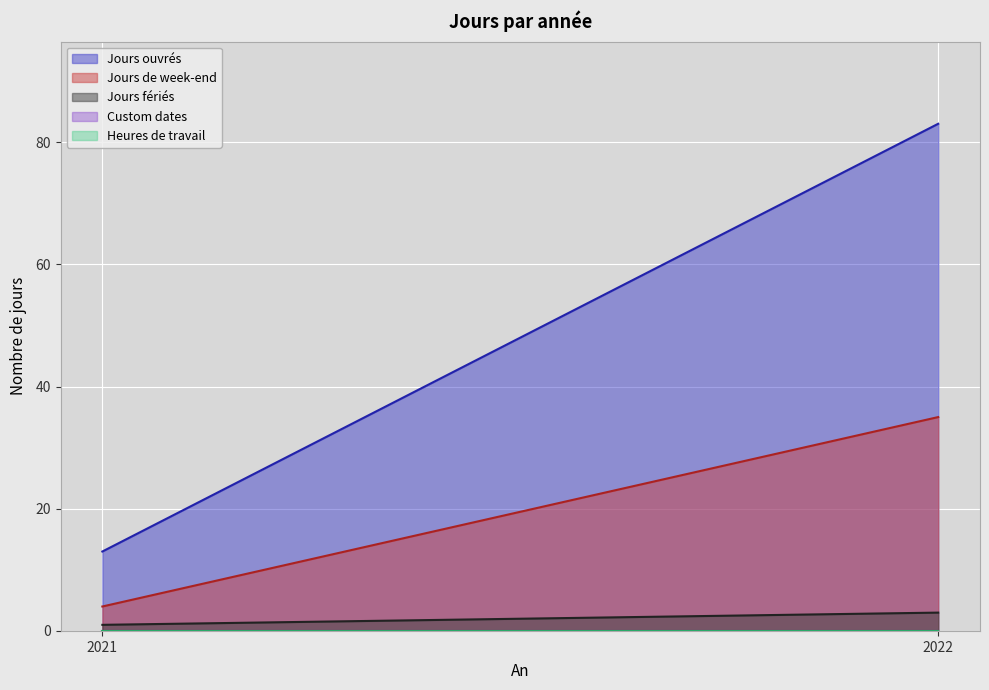

Reading left to right, what are all the values shown in this chart?

Jours ouvrés: 13	83
Jours de week-end: 4	35
Jours fériés: 1	3
Custom dates: 0	0
Heures de travail: 0	0